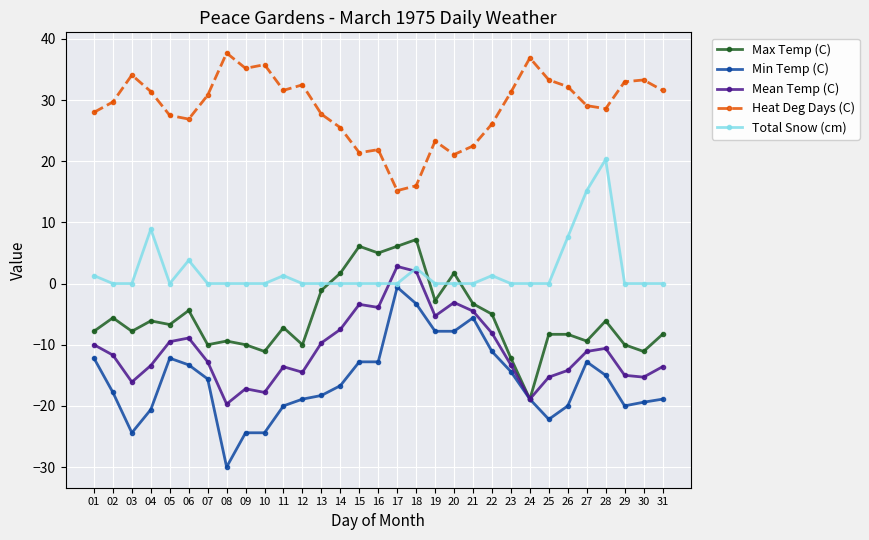

What is the value of the Min Temp (C) point at the 7th from the left?

-15.6